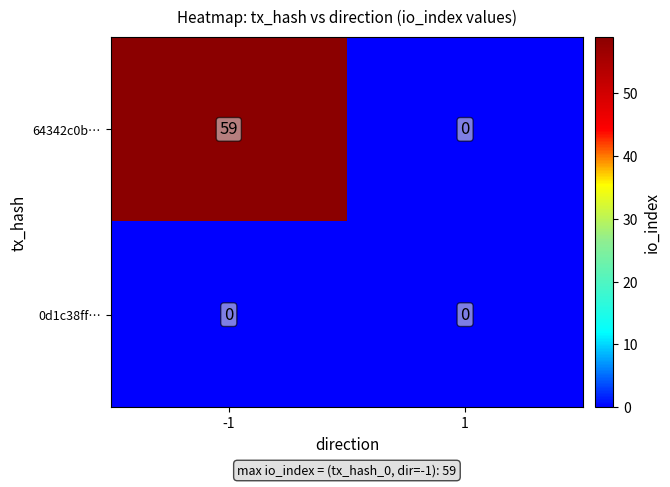

Read the 64342c0b… value at -1.

59